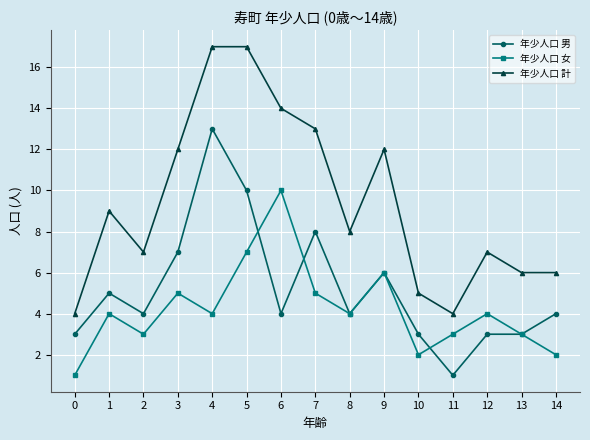

Reading left to right, list all the values displayed in this chart.

年少人口 男: 3	5	4	7	13	10	4	8	4	6	3	1	3	3	4
年少人口 女: 1	4	3	5	4	7	10	5	4	6	2	3	4	3	2
年少人口 計: 4	9	7	12	17	17	14	13	8	12	5	4	7	6	6